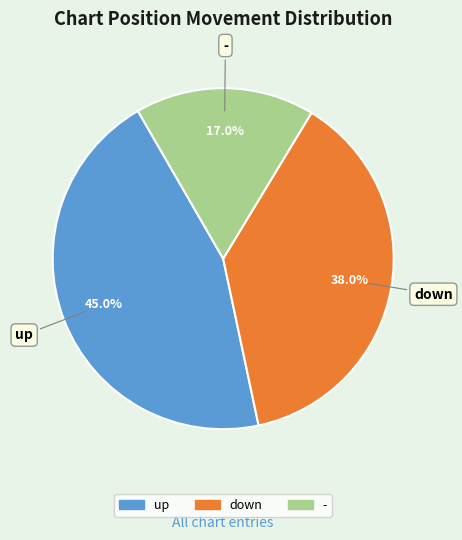

What is the ratio of the value at - to the value at up?

0.4